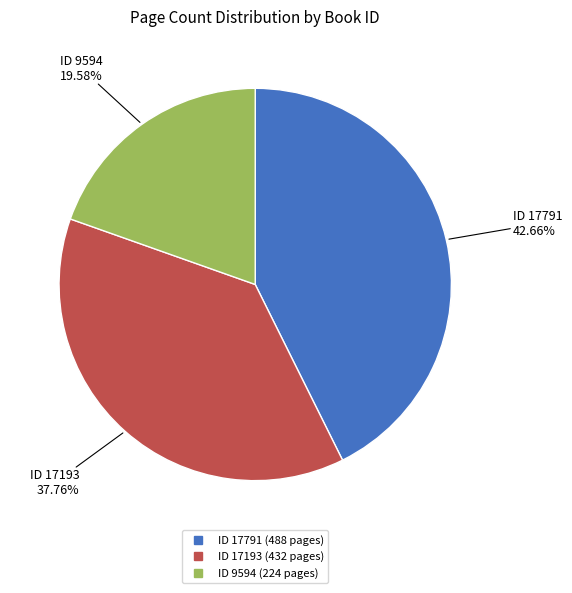

Is there any slice that represents more than half of the pie?

No